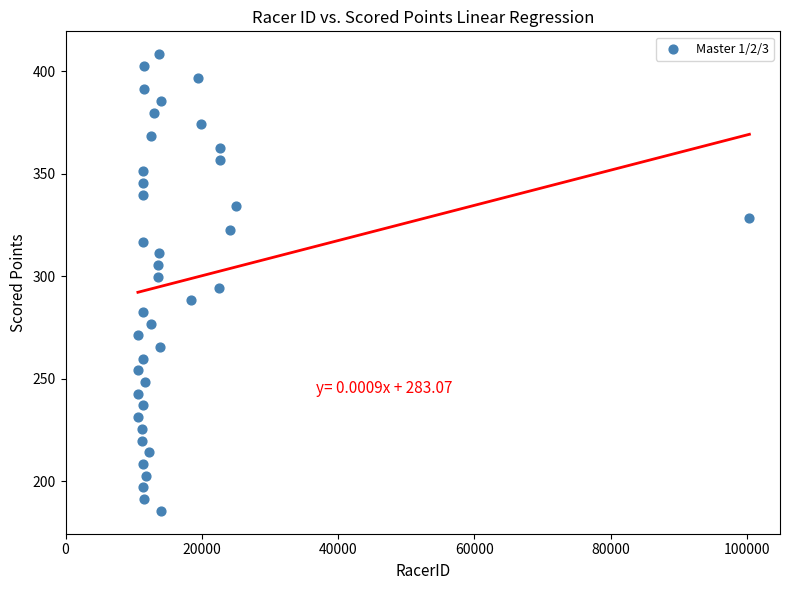

What is the range of Y values (max minus min)?

222.6